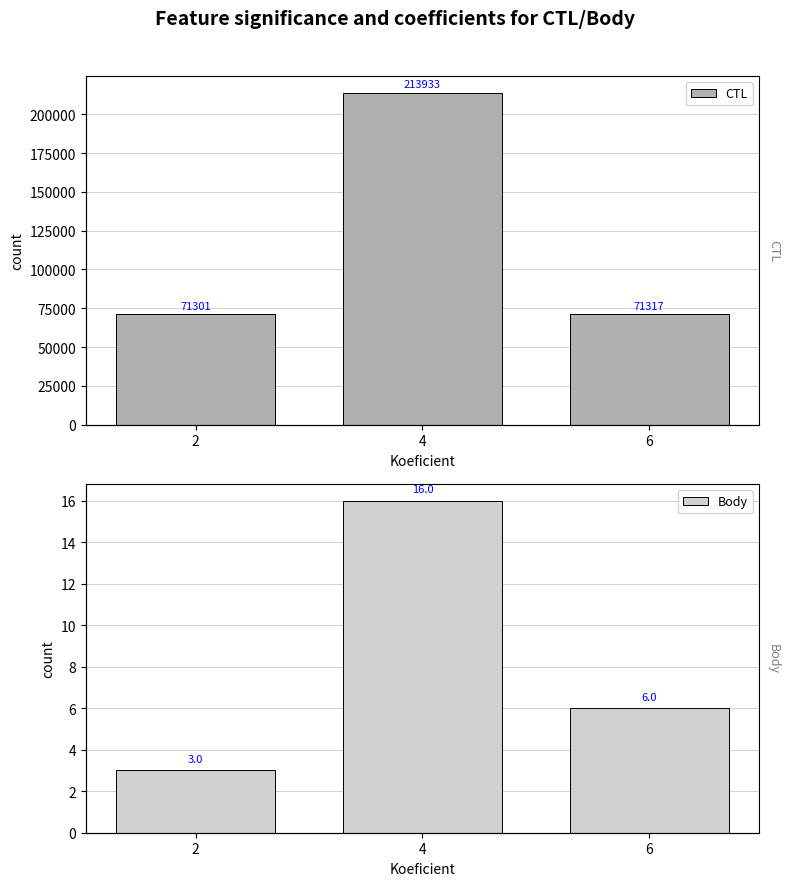

What is the total value across all series at 4?

213949